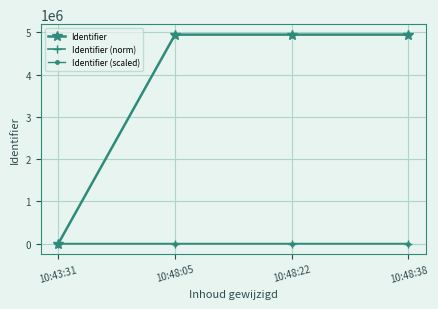

At how many categories does at least one series exceed 3456720?

3